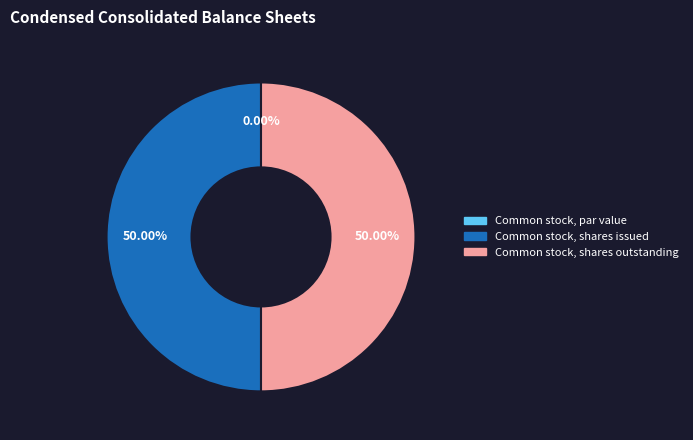

Which category has the biggest portion of the pie?

Common stock, shares issued